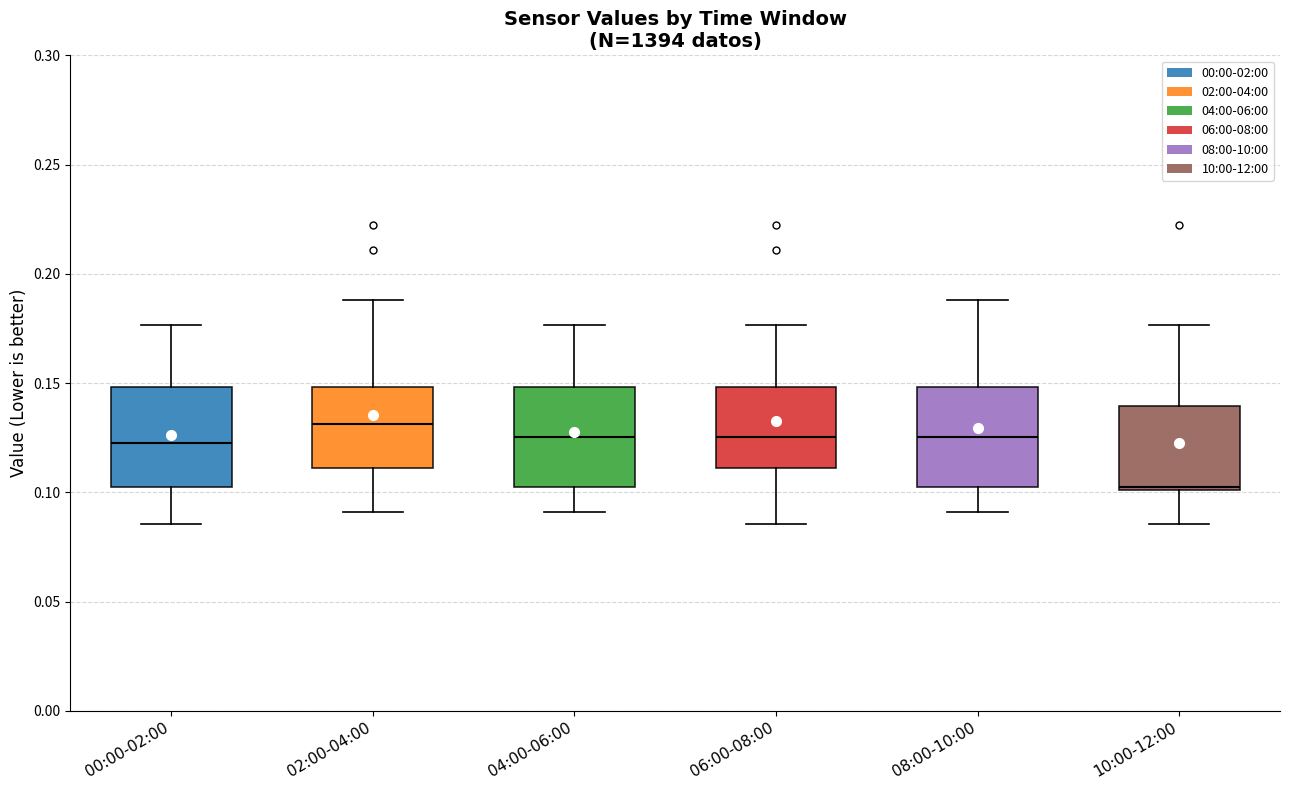

Reading left to right, read every box against the y-axis: the position of its median line, the range the box covers, and the ends of its whiskers. The values are not printed on the chart, so give them approximately, as read against the axis.

00:00-02:00: median 0.125, box 0.105 to 0.150, whiskers 0.085 to 0.175
02:00-04:00: median 0.130, box 0.110 to 0.150, whiskers 0.090 to 0.190
04:00-06:00: median 0.125, box 0.105 to 0.150, whiskers 0.090 to 0.175
06:00-08:00: median 0.125, box 0.110 to 0.150, whiskers 0.085 to 0.175
08:00-10:00: median 0.125, box 0.105 to 0.150, whiskers 0.090 to 0.190
10:00-12:00: median 0.105, box 0.100 to 0.140, whiskers 0.085 to 0.175